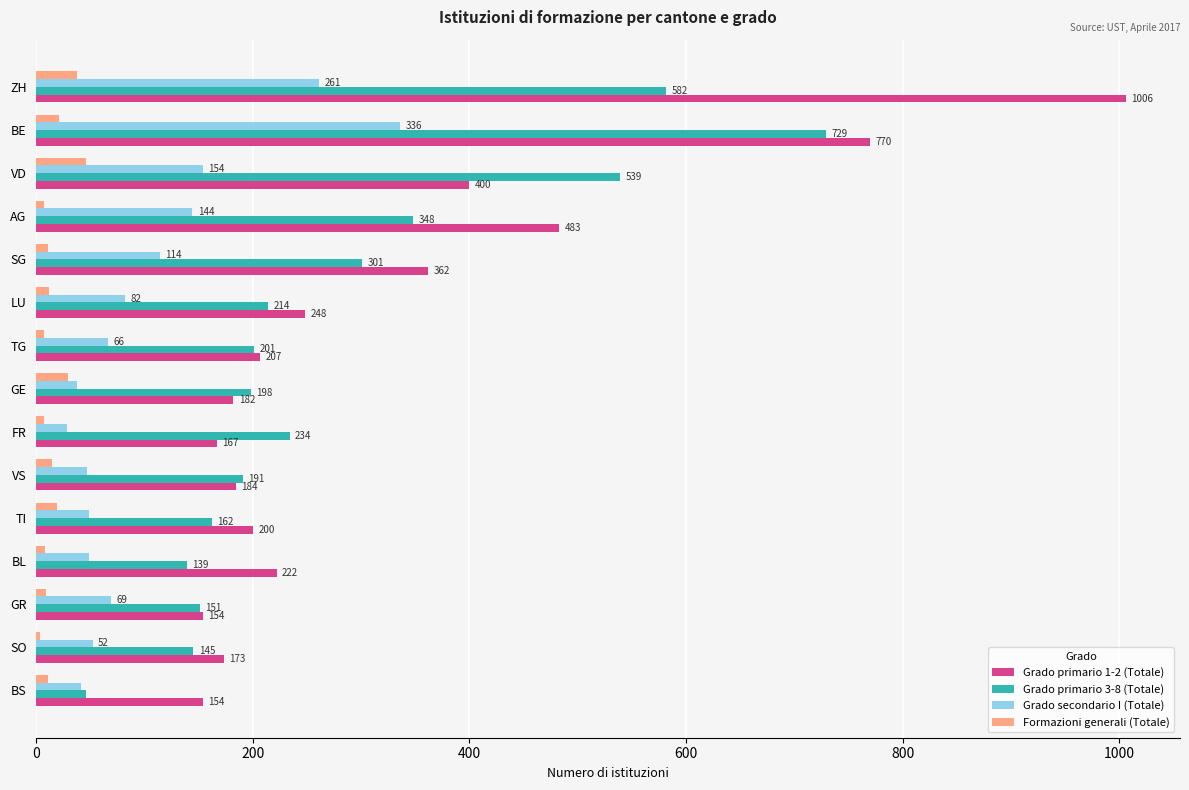

At which category is the sum across all series the highest?

ZH